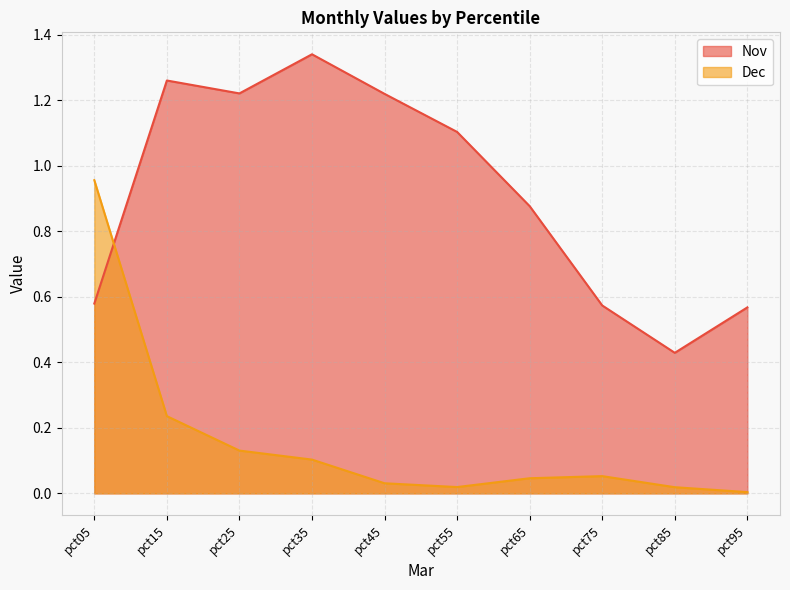

The value of Nov at pct45 is 1.2. True or false?

True